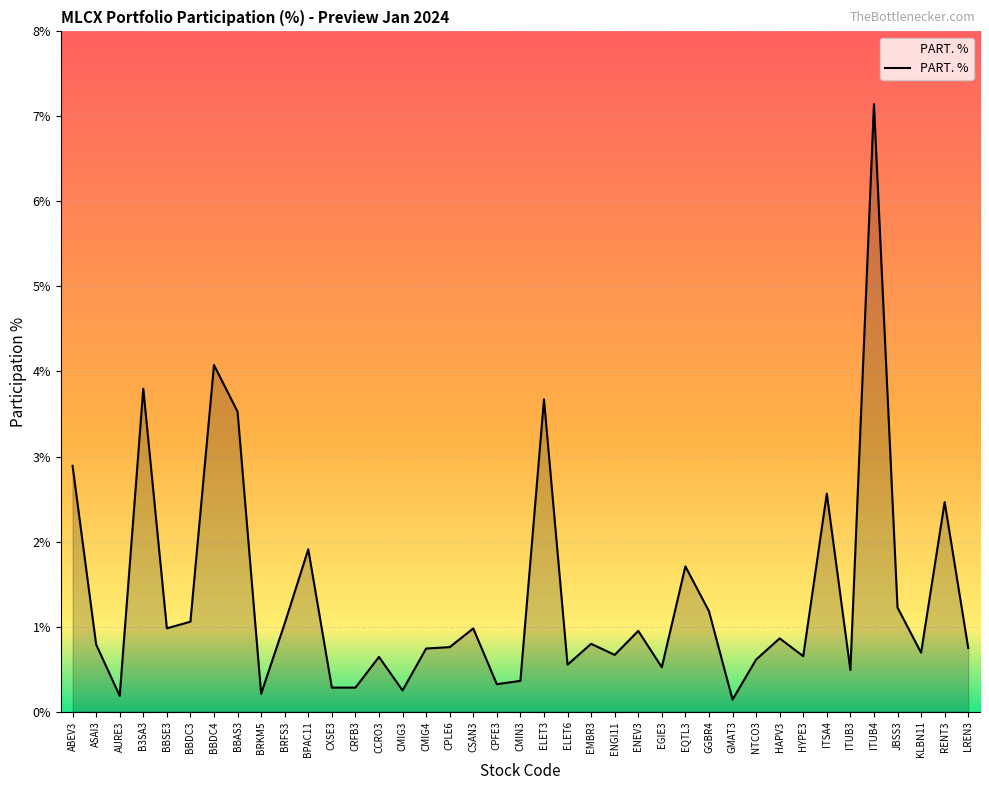

What is the maximum value shown in the chart?

7.1